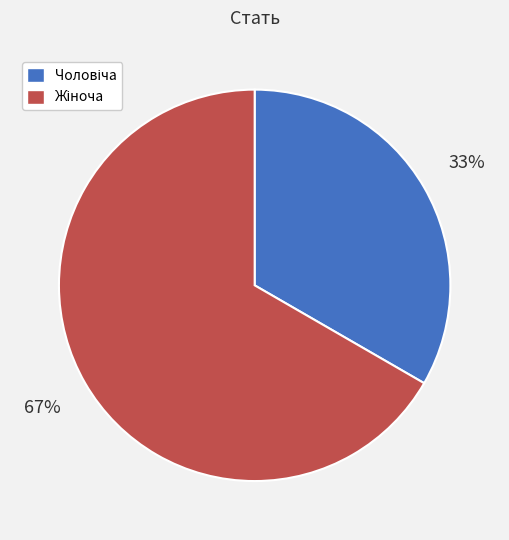

Does any single category account for the majority?

Yes